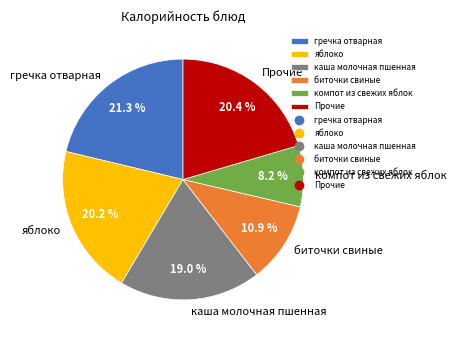

What percentage is NOT represented by гречка отварная?

78.7%